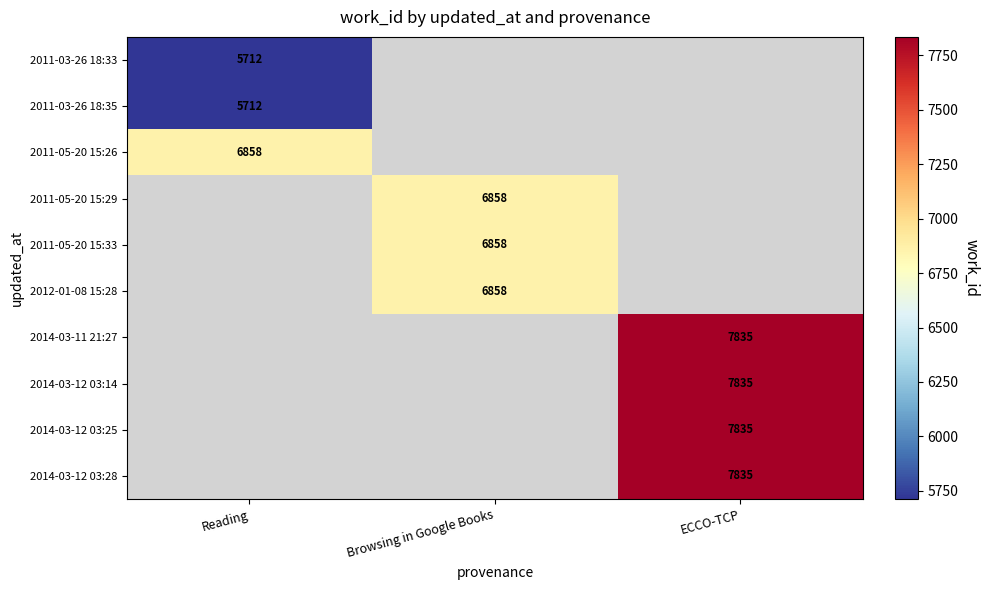

True or false: 2014-03-12 03:25 has a value of 7835 at ECCO-TCP.

True